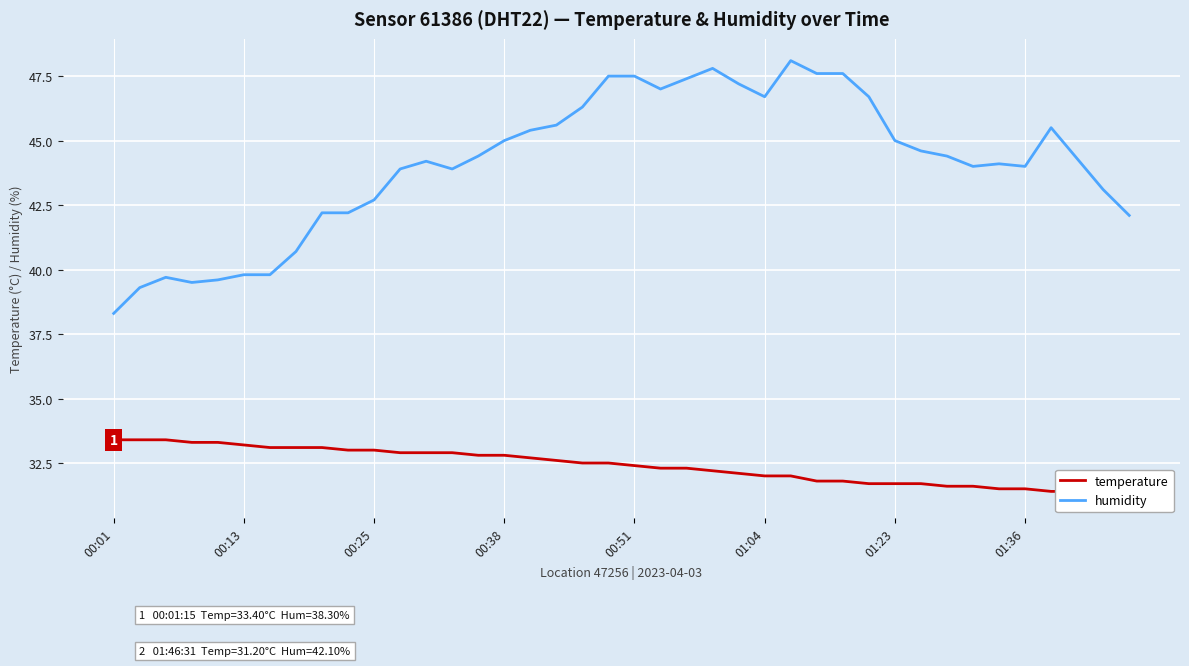

What is the maximum value for humidity?

48.1